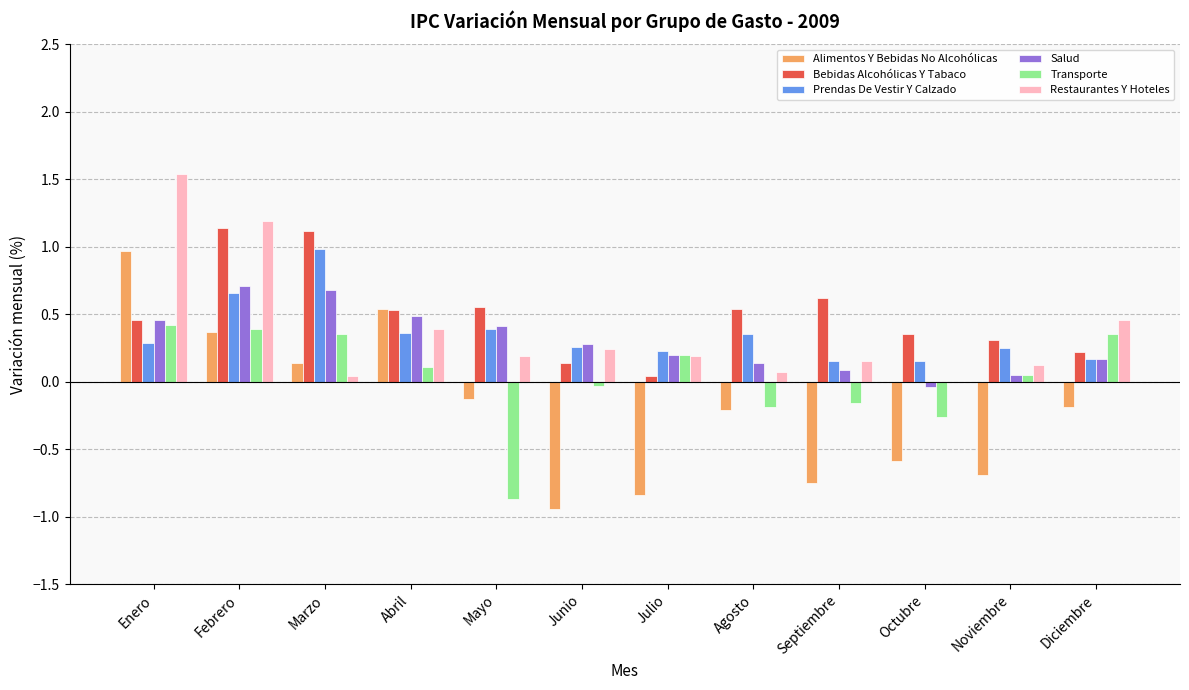

Which series changed the most between Enero and Junio?

Alimentos Y Bebidas No Alcohólicas